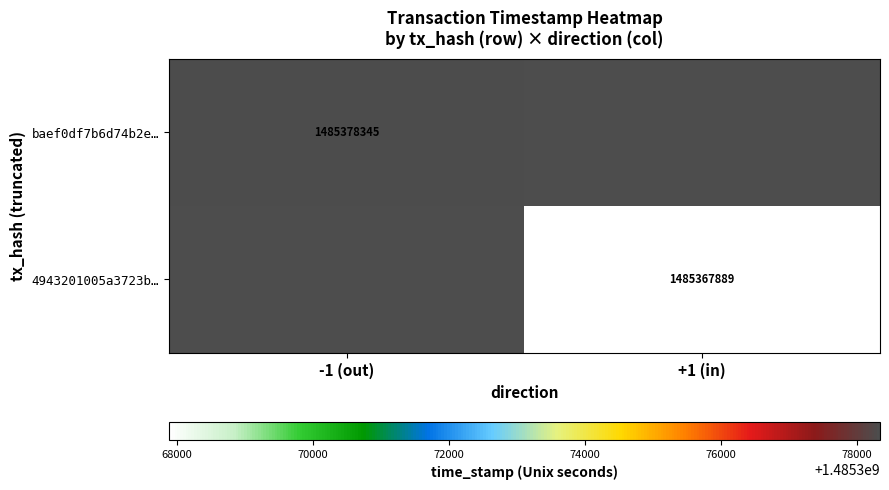

How many data points does each series have?

2